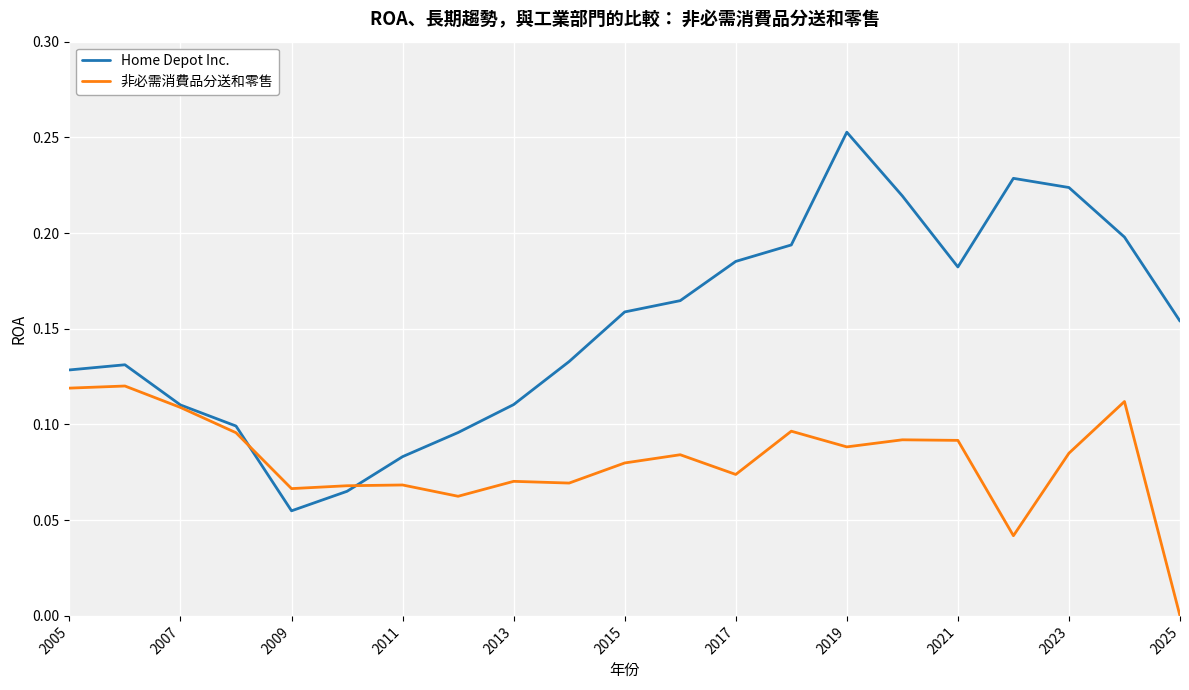

Which series has the largest total across all categories?

Home Depot Inc.